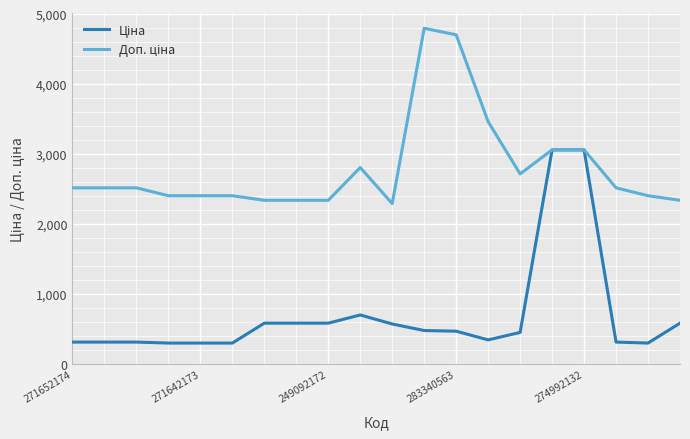

What is the greatest value displayed?

4796.4